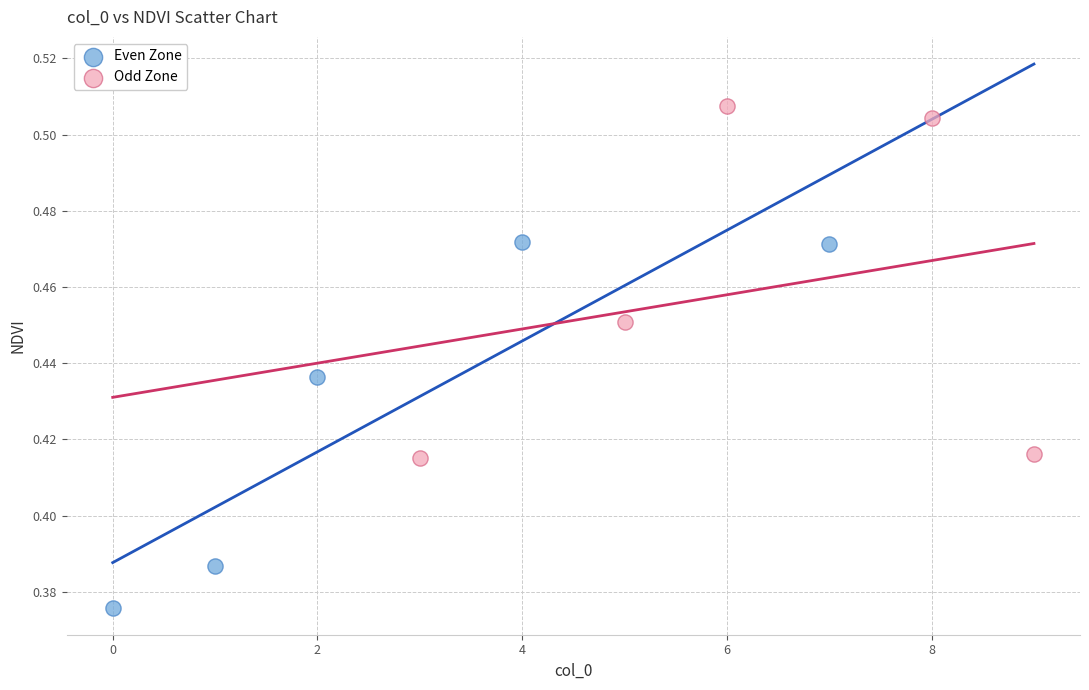

What are all the series names shown in the legend?

Even Zone, Odd Zone